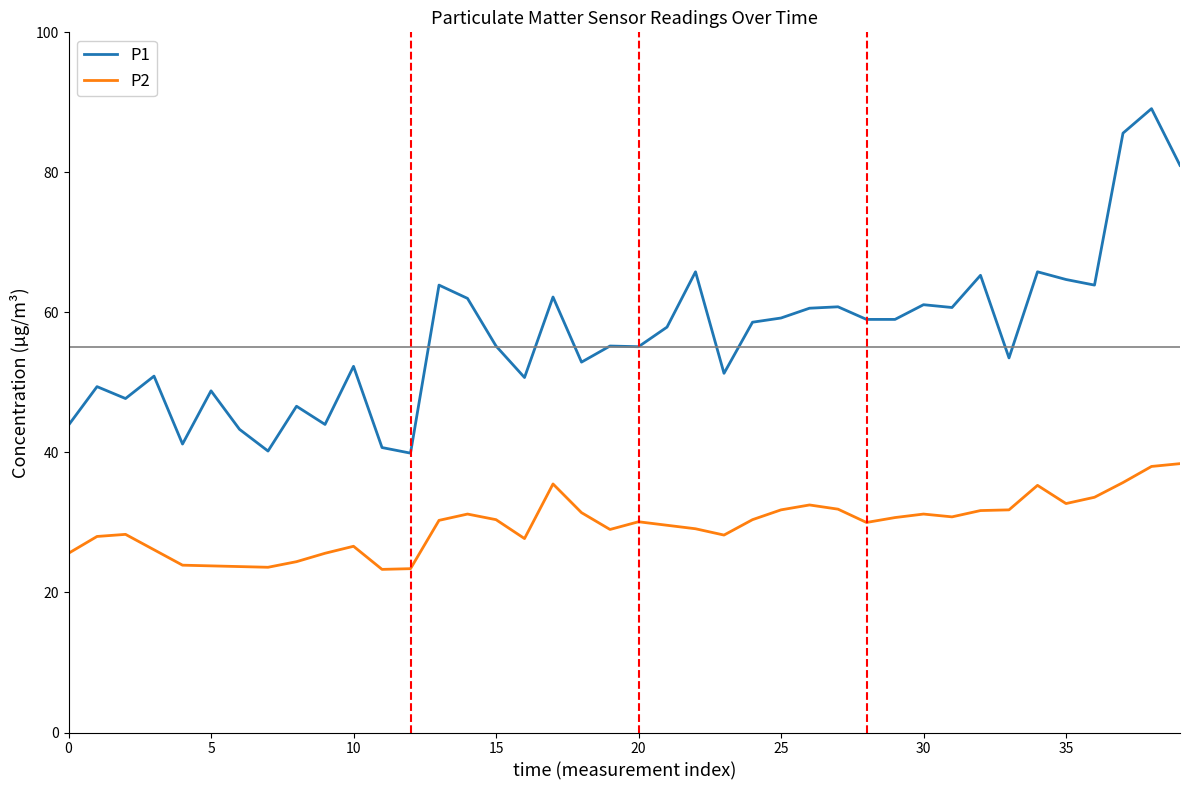

Which series has the largest total across all categories?

P1